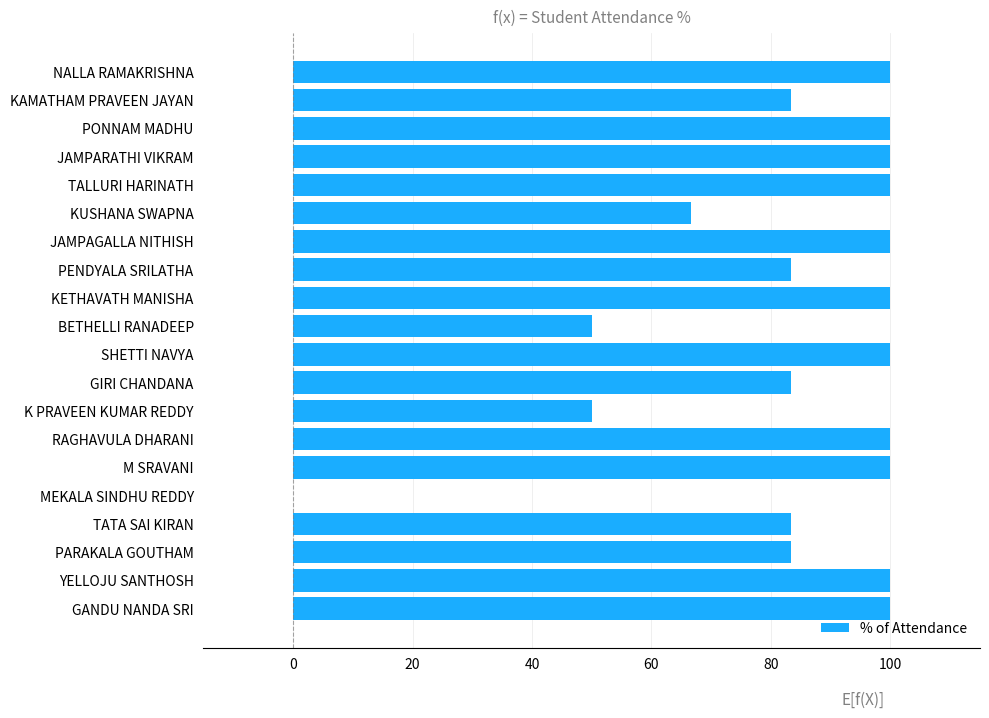

What is the change in value from PENDYALA SRILATHA to RAGHAVULA DHARANI?

+16.7